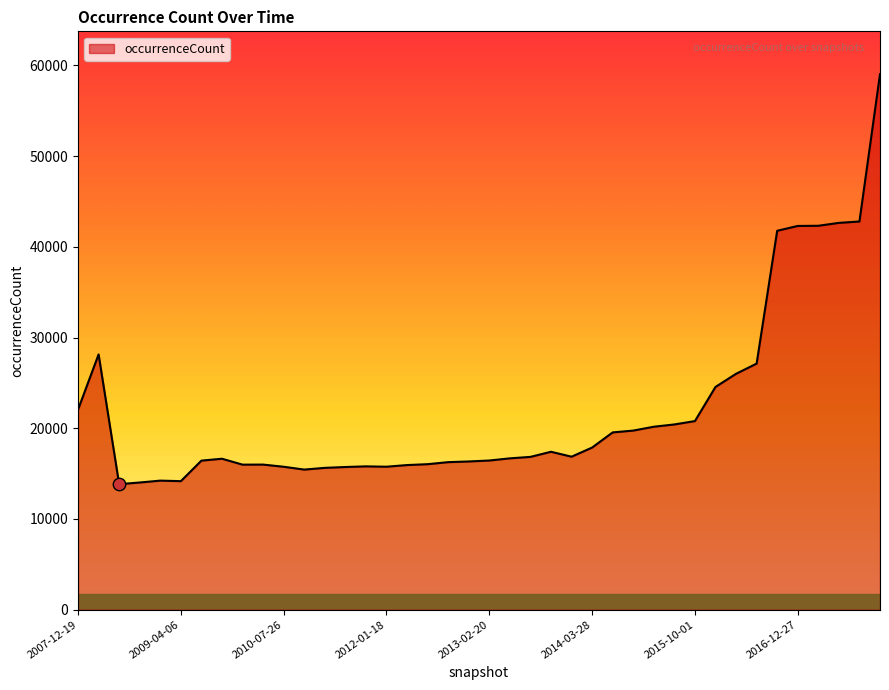

What is the greatest value displayed?

59032